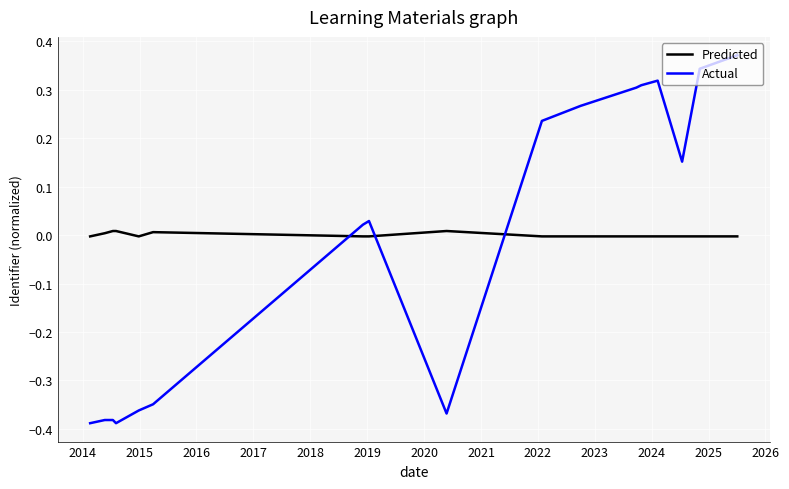

True or false: Actual has more than 1 points higher than both neighbors.

True